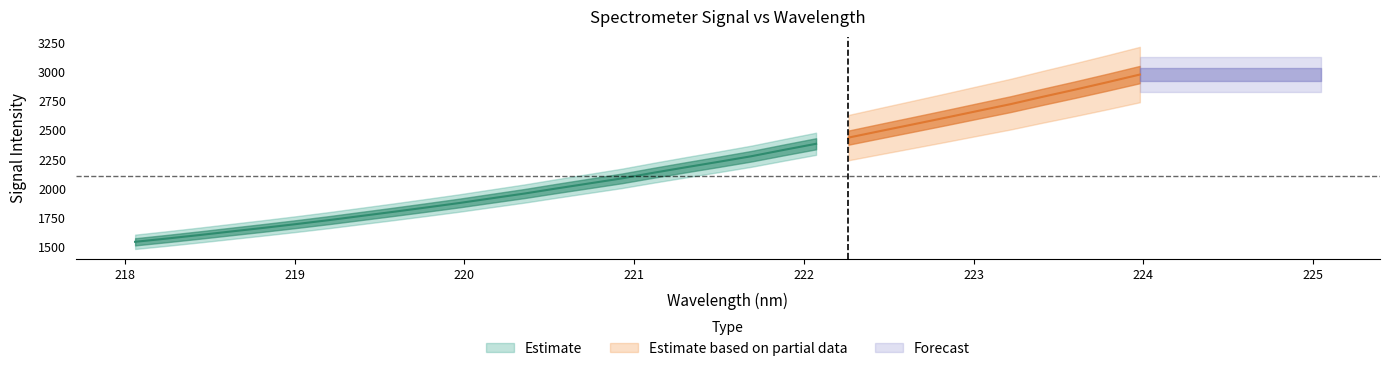

Is it true that x equals 223.8 at 30?

True